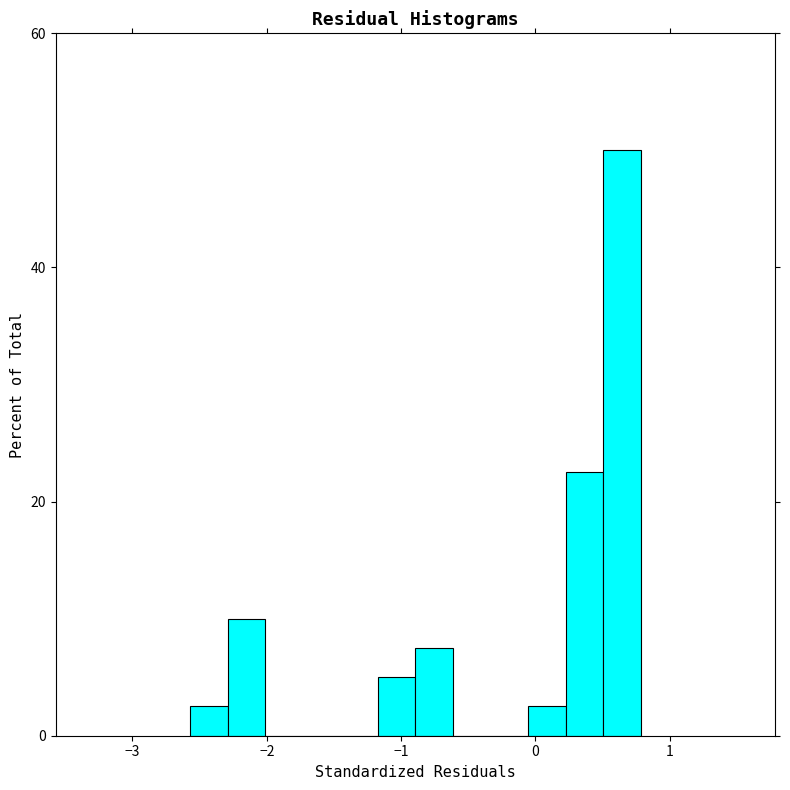

Read against the x-axis, roughly where is the centre of the tallest bar?

0.6